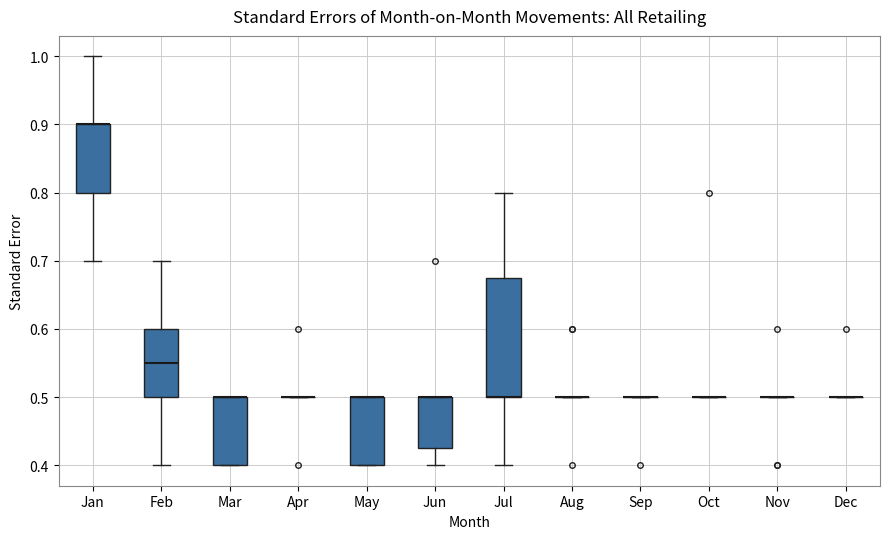

Which box is the tallest, from its lower edge to its upper edge?

Jul